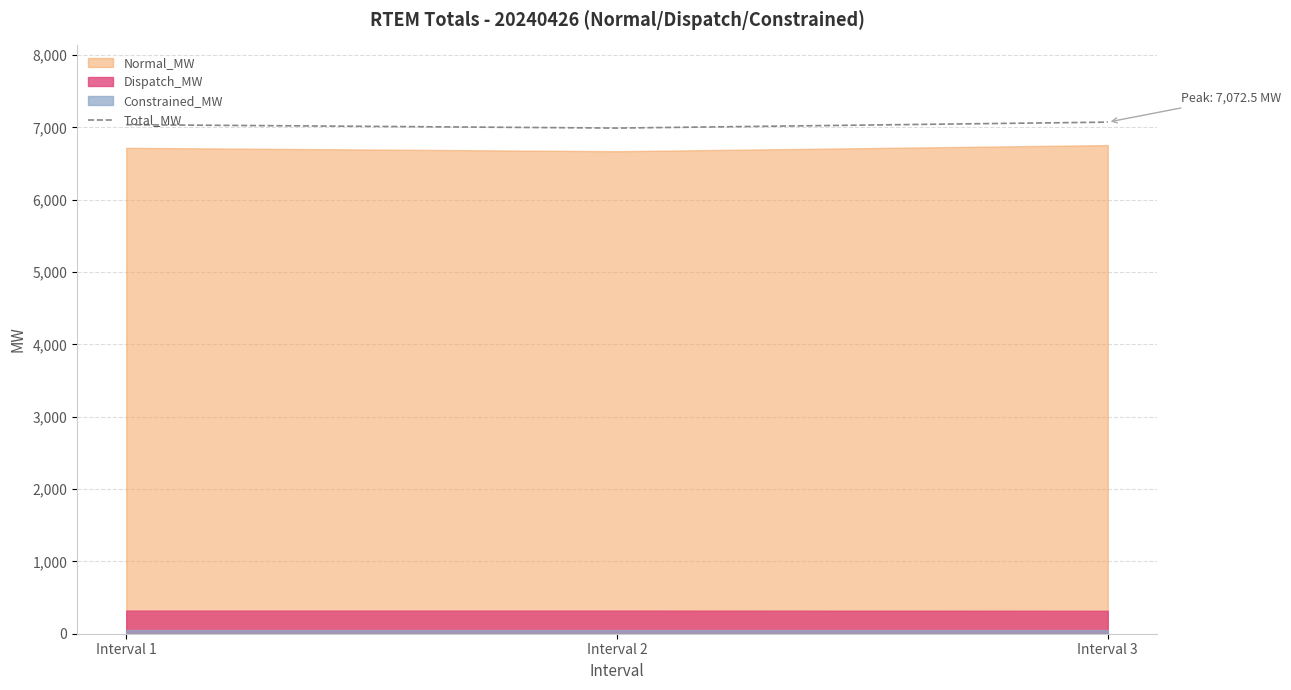

Reading right to left, transcribe all the data shown in this chart.

Interval 3=7072.5	Interval 2=6990.3	Interval 1=7037.3